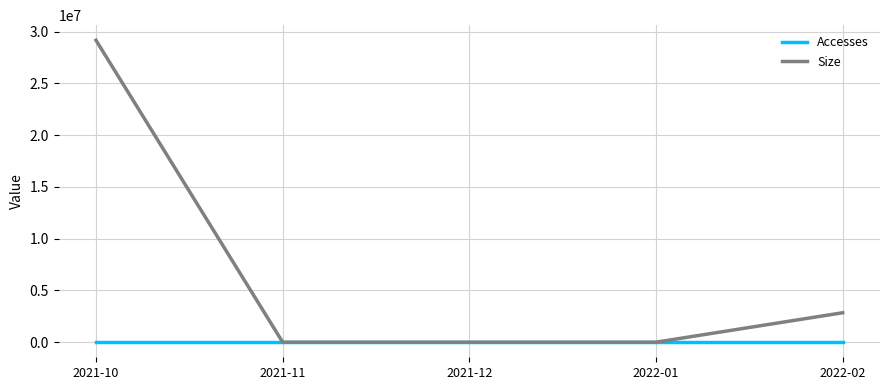

At which category does the chart reach its peak across all series?

2021-10